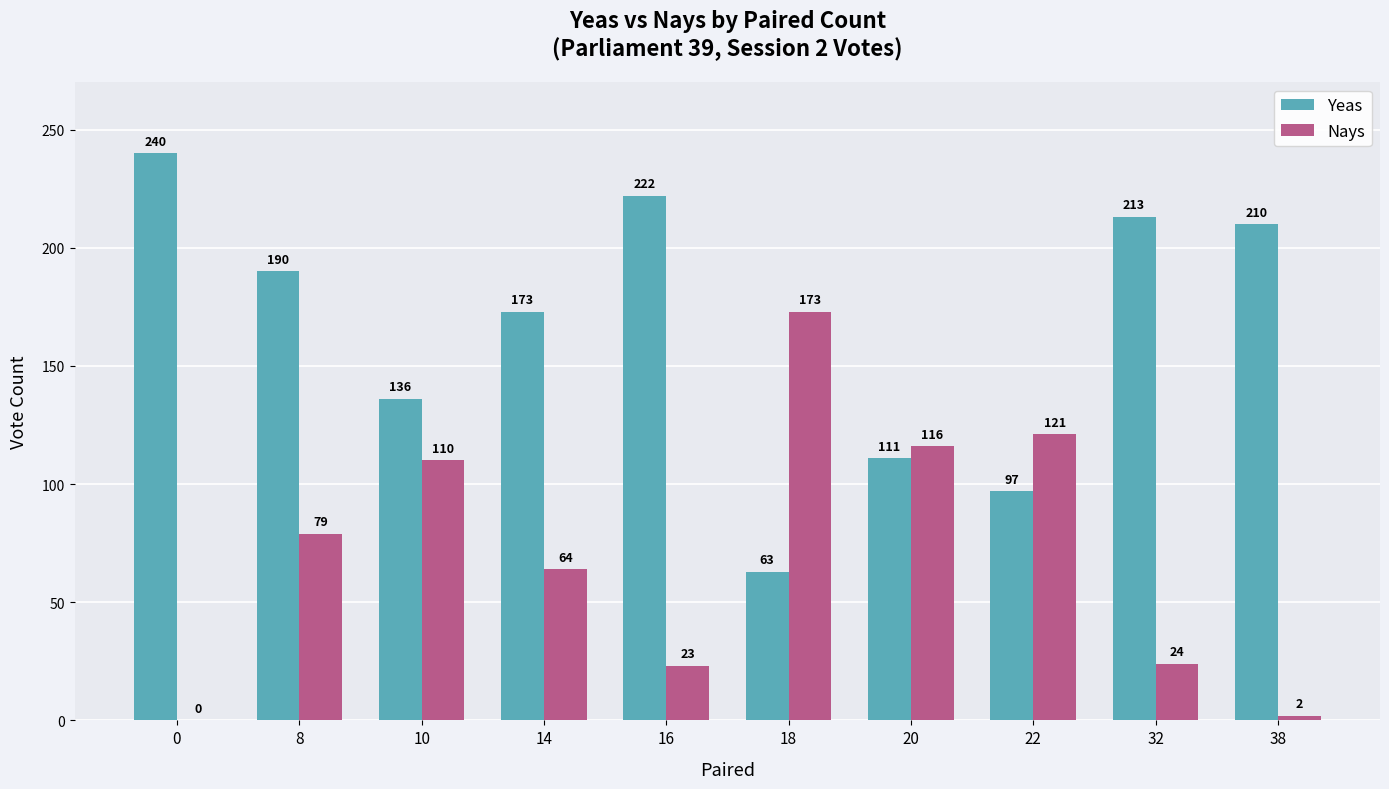

Where is Yeas nearest to the value 151?

10